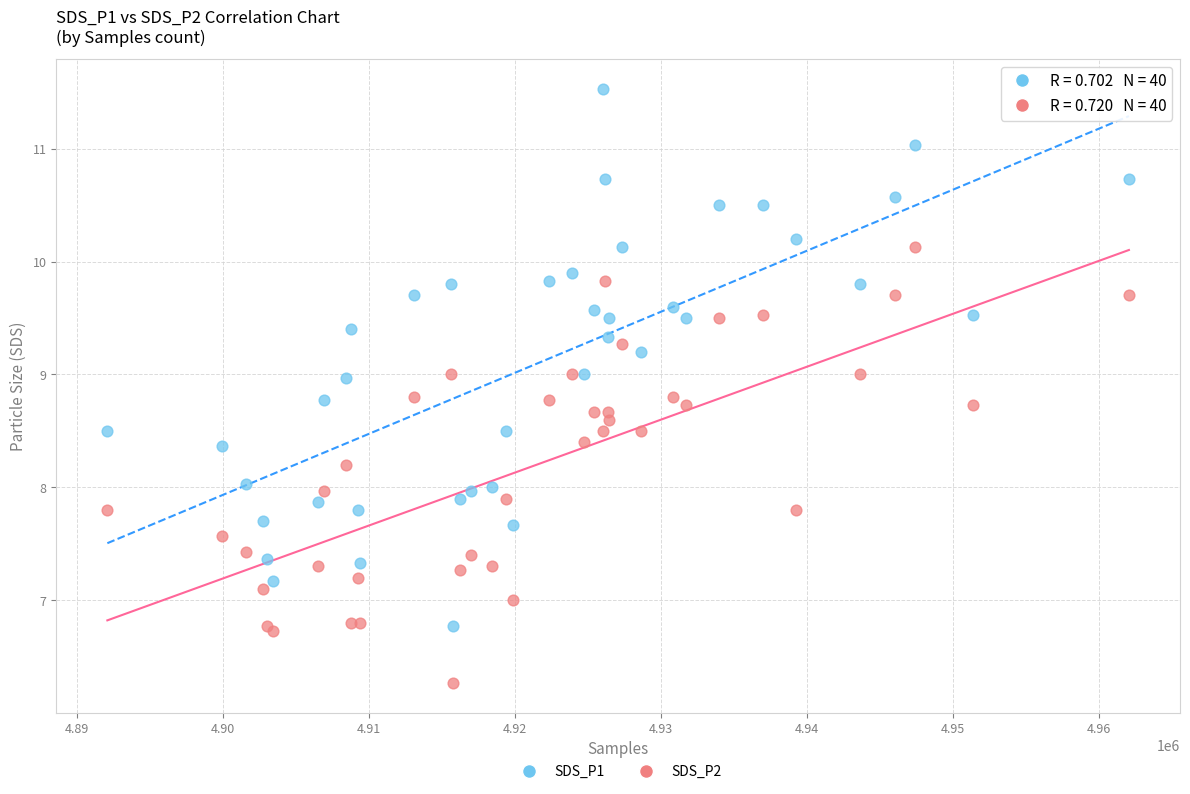

Which series has the widest spread of Y values?

SDS_P1